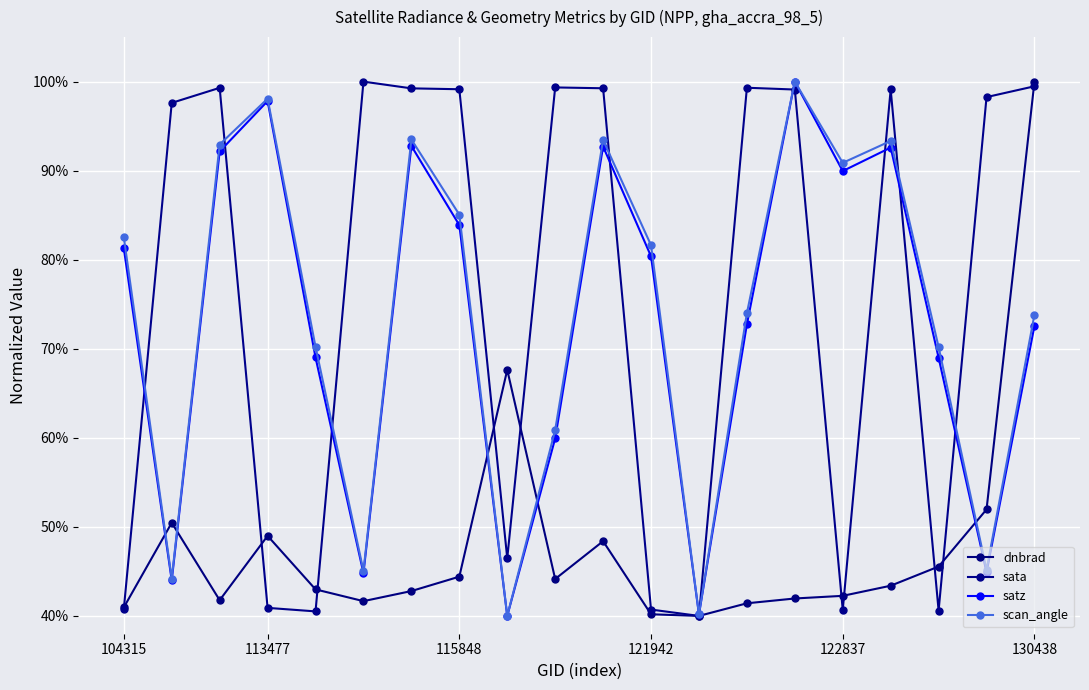

How many lines are shown in the chart?

4